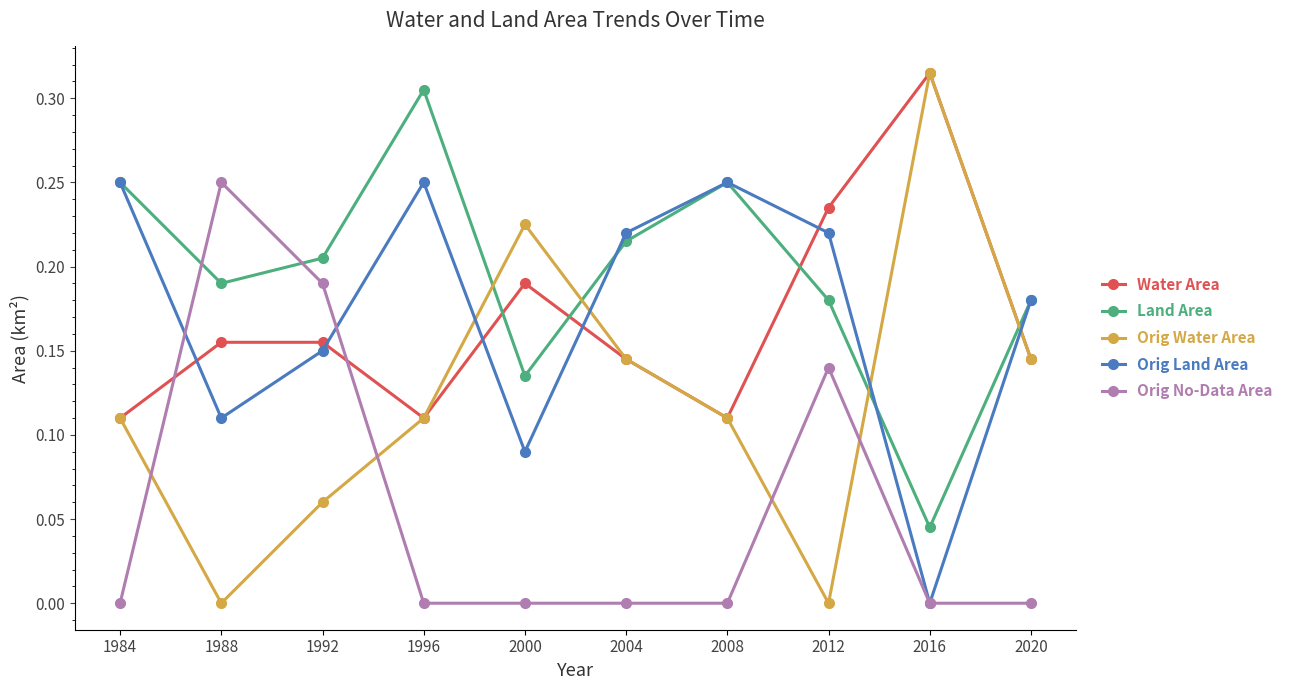

How many intersections are there between Orig Land Area and Orig Water Area?

4